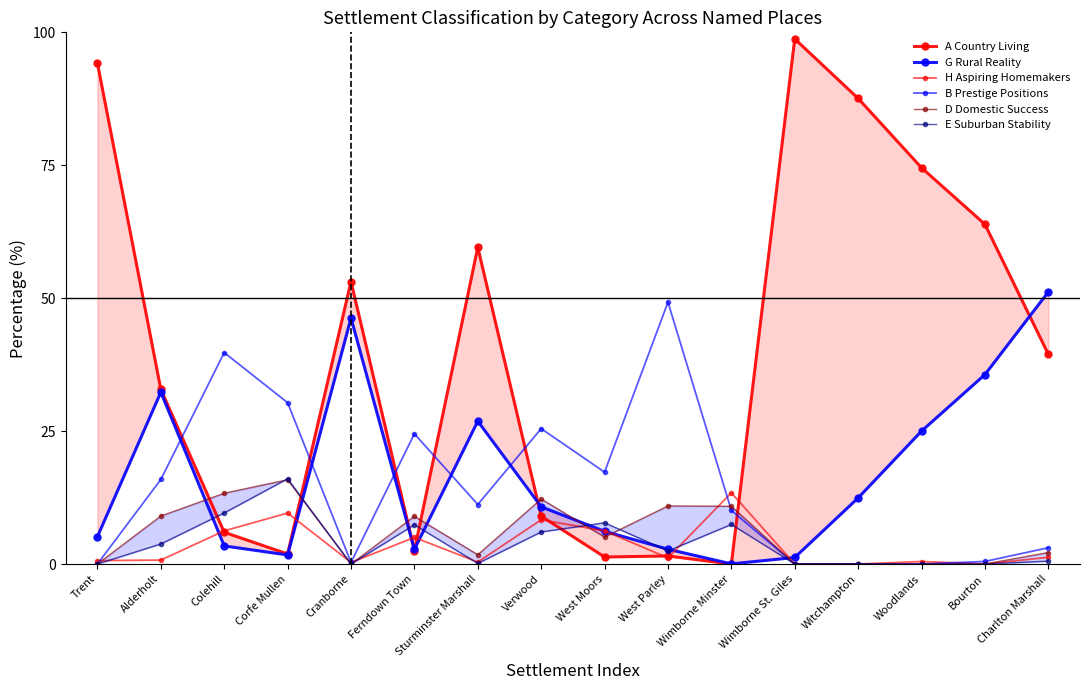

Where do H Aspiring Homemakers and G Rural Reality first cross each other?

Alderholt and Colehill